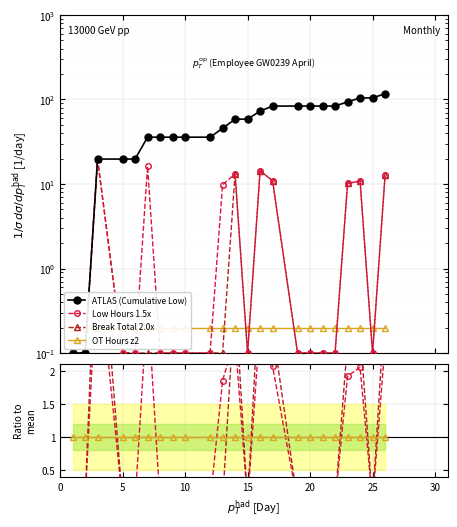

True or false: Low Hours has more than 1 points higher than both neighbors.

True